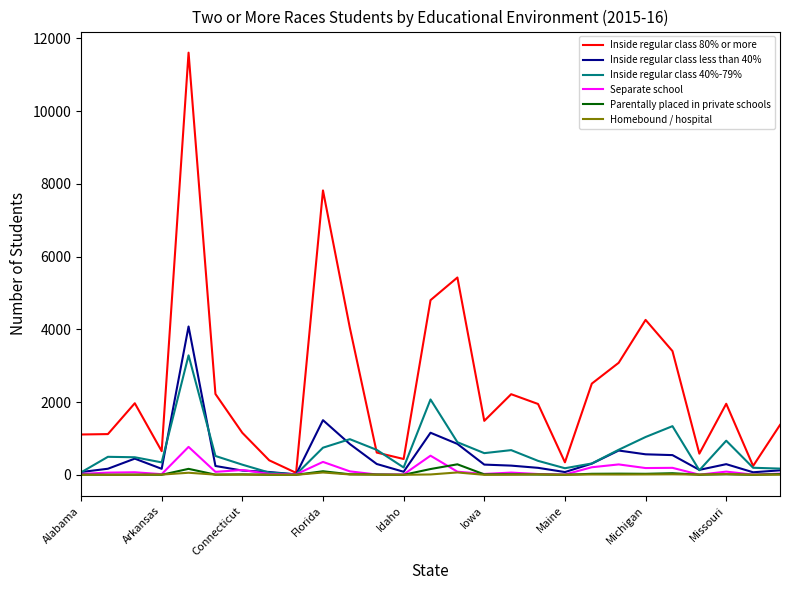

What is the highest value of the Separate school series?

768